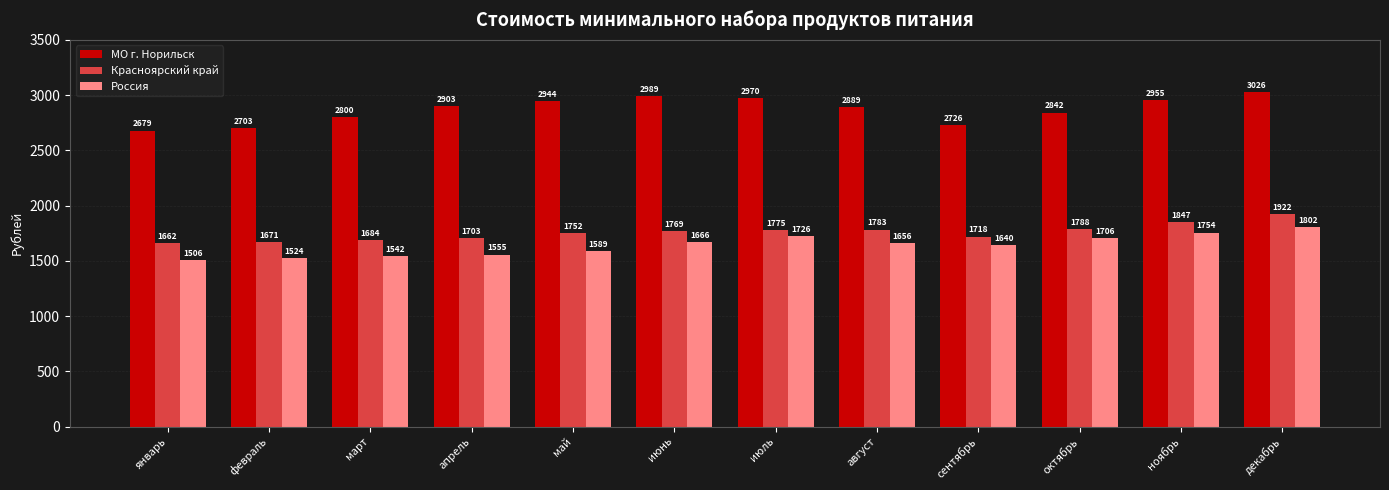

List the labels in order of Россия value, largest first.

декабрь, ноябрь, июль, октябрь, июнь, август, сентябрь, май, апрель, март, февраль, январь